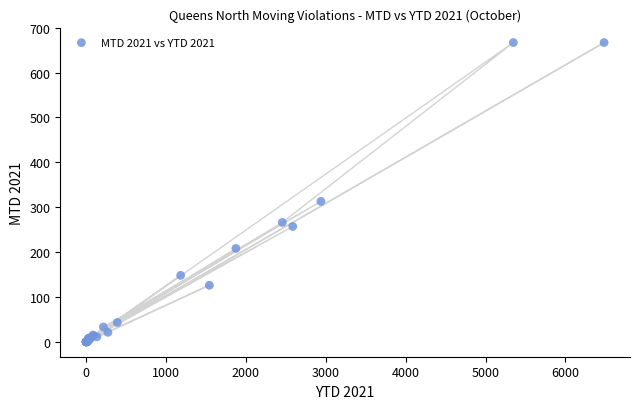

What Y value in the scatter plot is closest to 333?

313